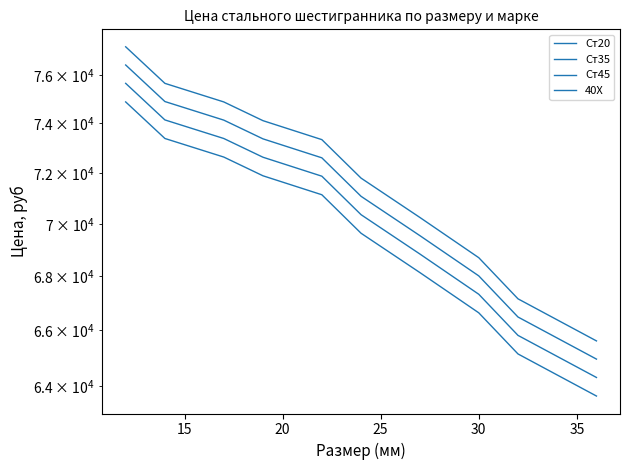

Does the chart display data point markers on the line(s)?

No